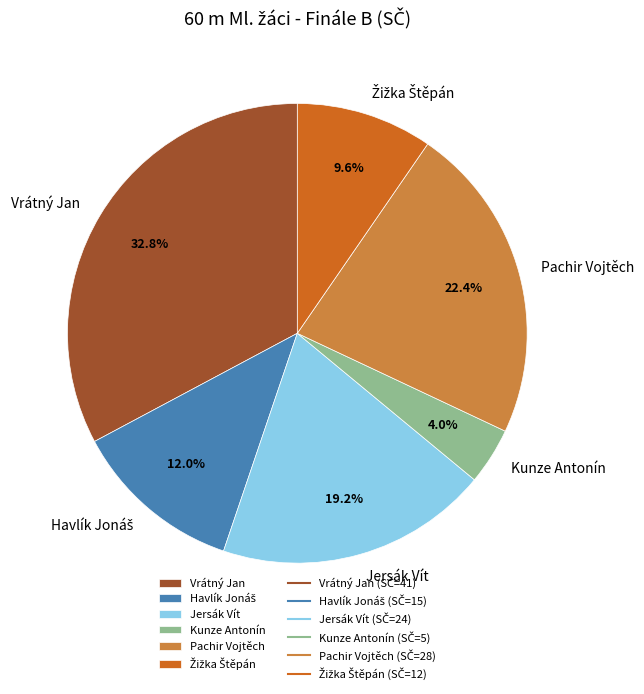

To the nearest percent, what percentage of the pie is Pachir Vojtěch?

22%